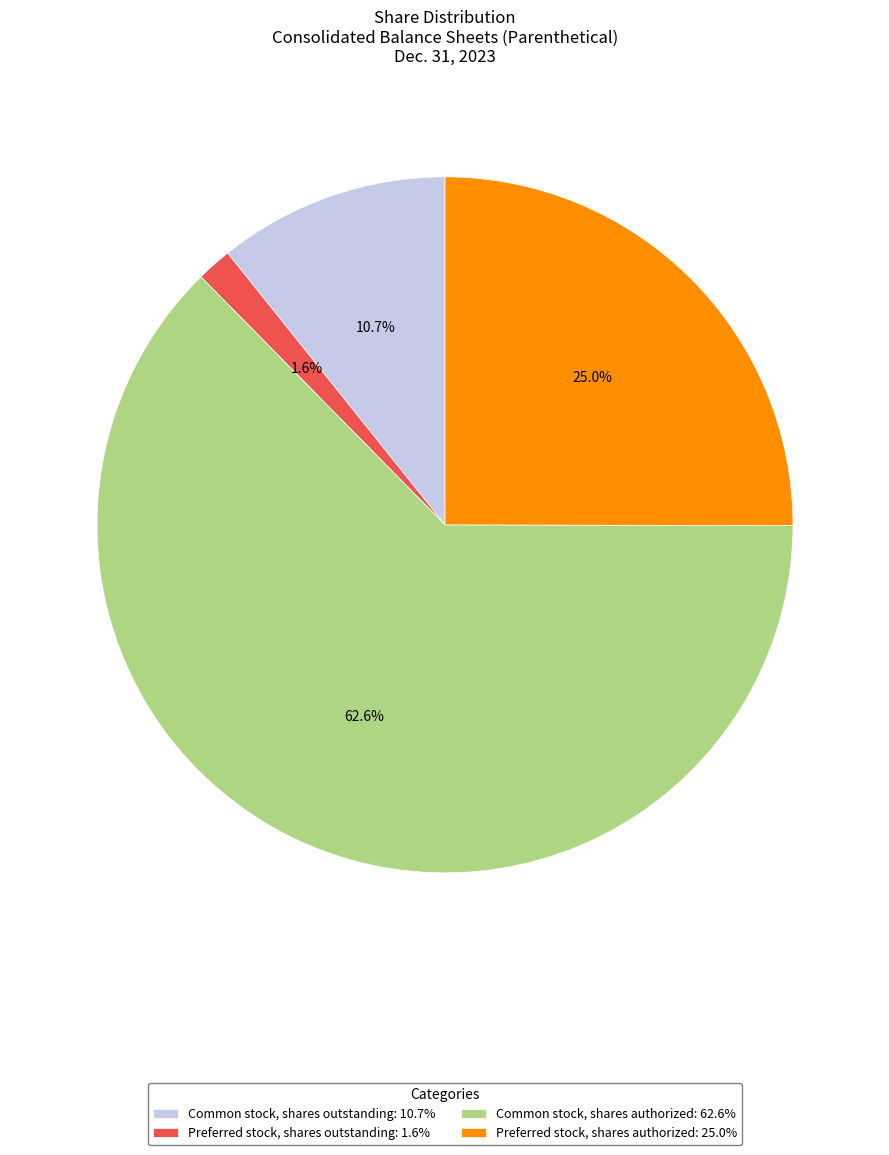

Which category has the smallest portion of the pie?

Preferred stock, shares outstanding: 1.6%